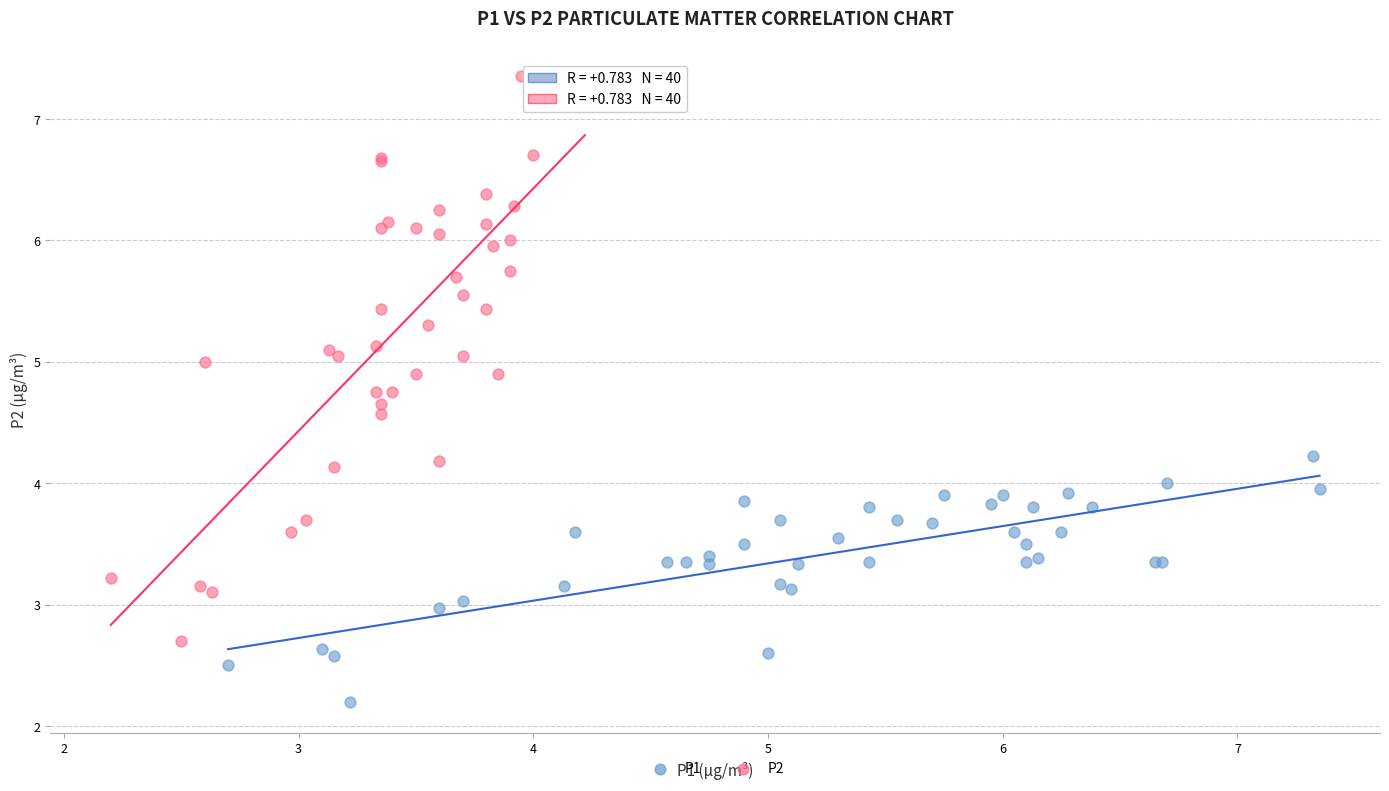

Which series has the widest spread of Y values?

P2